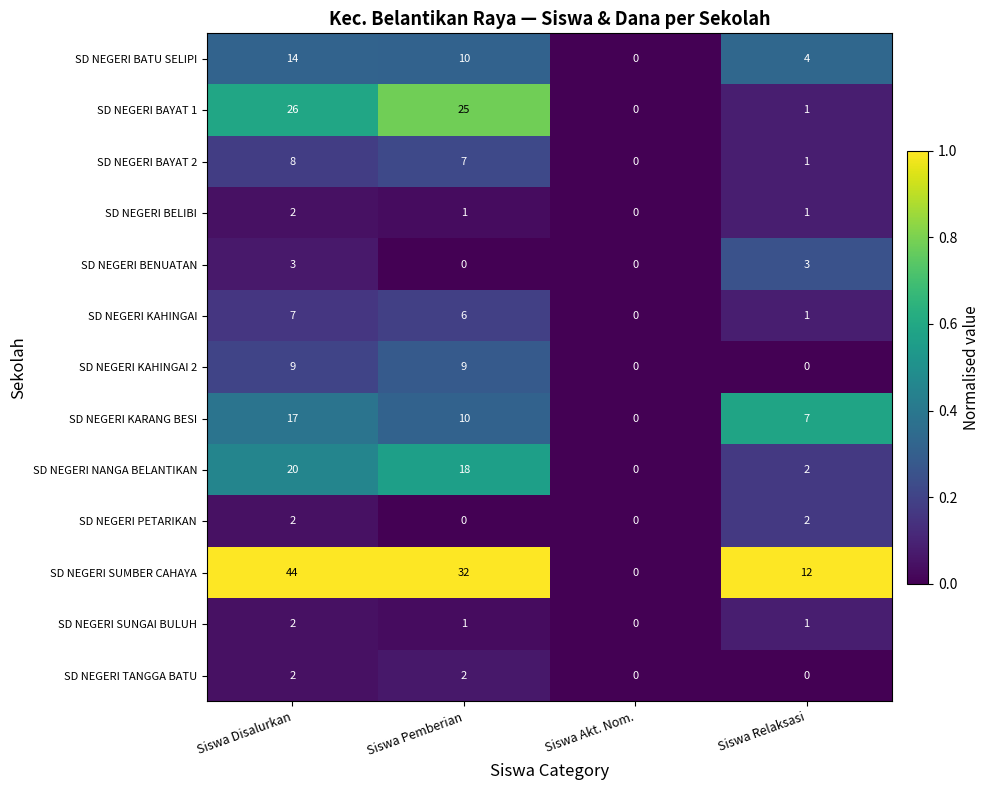

At which category is the sum across all series the highest?

Siswa Disalurkan